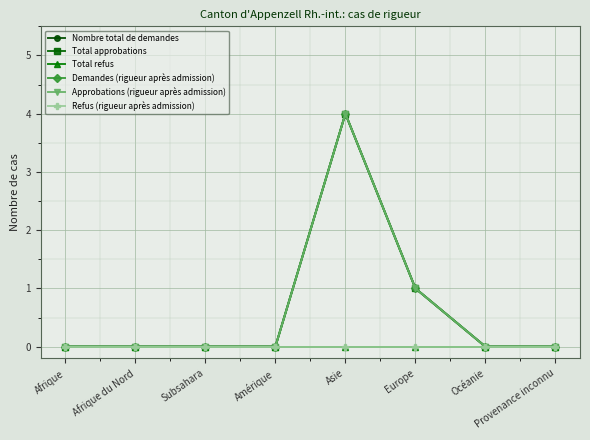

In Nombre total de demandes, how many points are higher than both neighbors (excluding endpoints)?

1